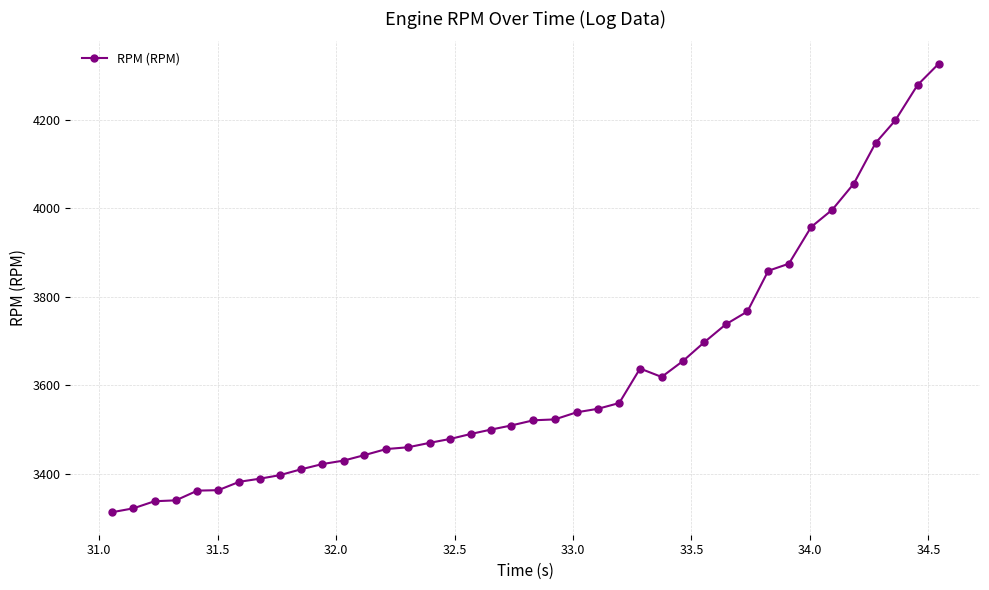

What is the value of the 6th point from the left?

3363